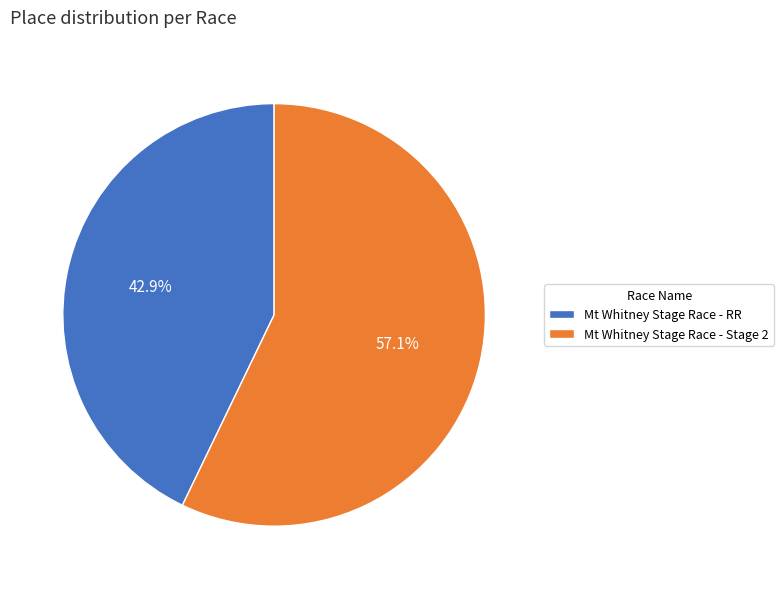

Is Mt Whitney Stage Race - RR the majority of the pie?

No